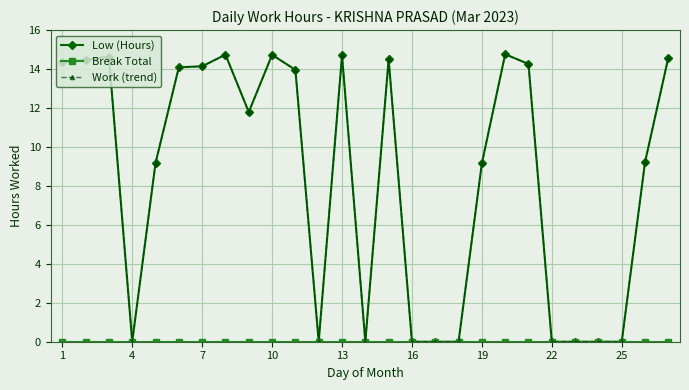

Does the chart have visible grid lines?

Yes